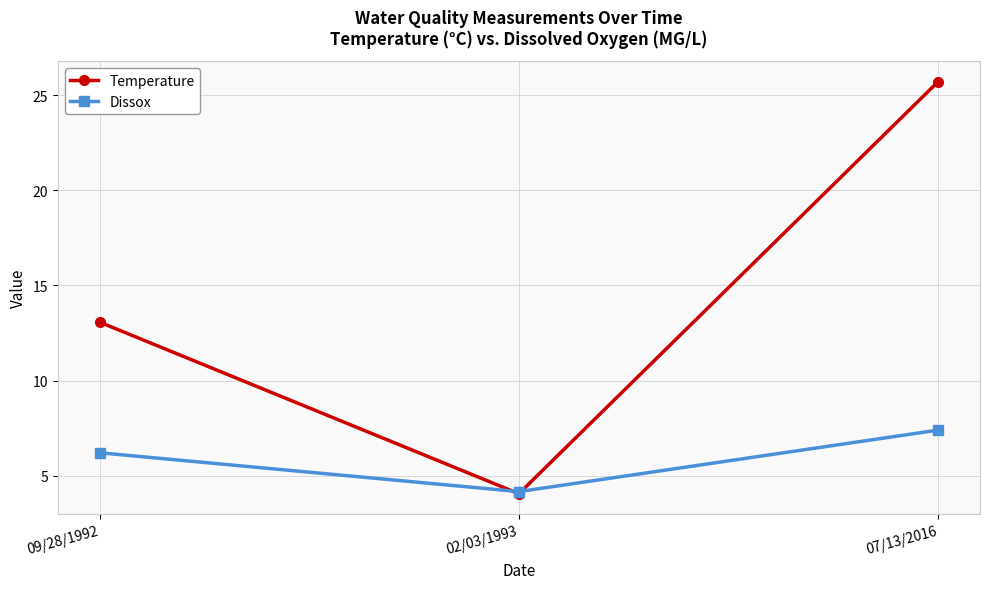

What is the difference between the Dissox values at 02/03/1993 and 09/28/1992?

2.0